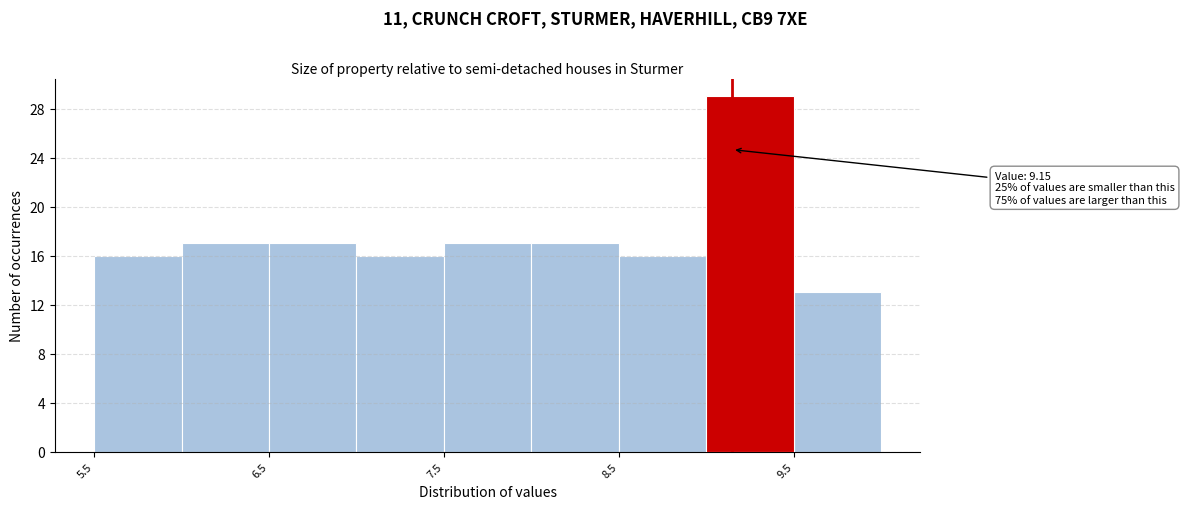

Which range on the x-axis has the tallest bar?

9.0 to 9.5